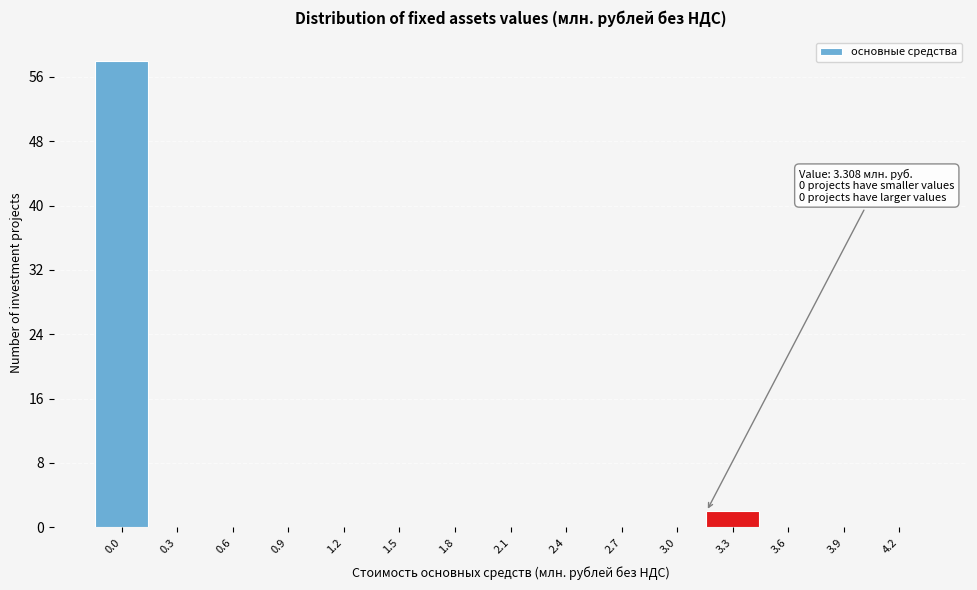

Reading left to right, what are all the values shown in this chart?

0.0=58	0.3=0	0.6=0	0.9=0	1.2=0	1.5=0	1.8=0	2.1=0	2.4=0	2.7=0	3.0=0	3.3=2	3.6=0	3.9=0	4.2=0